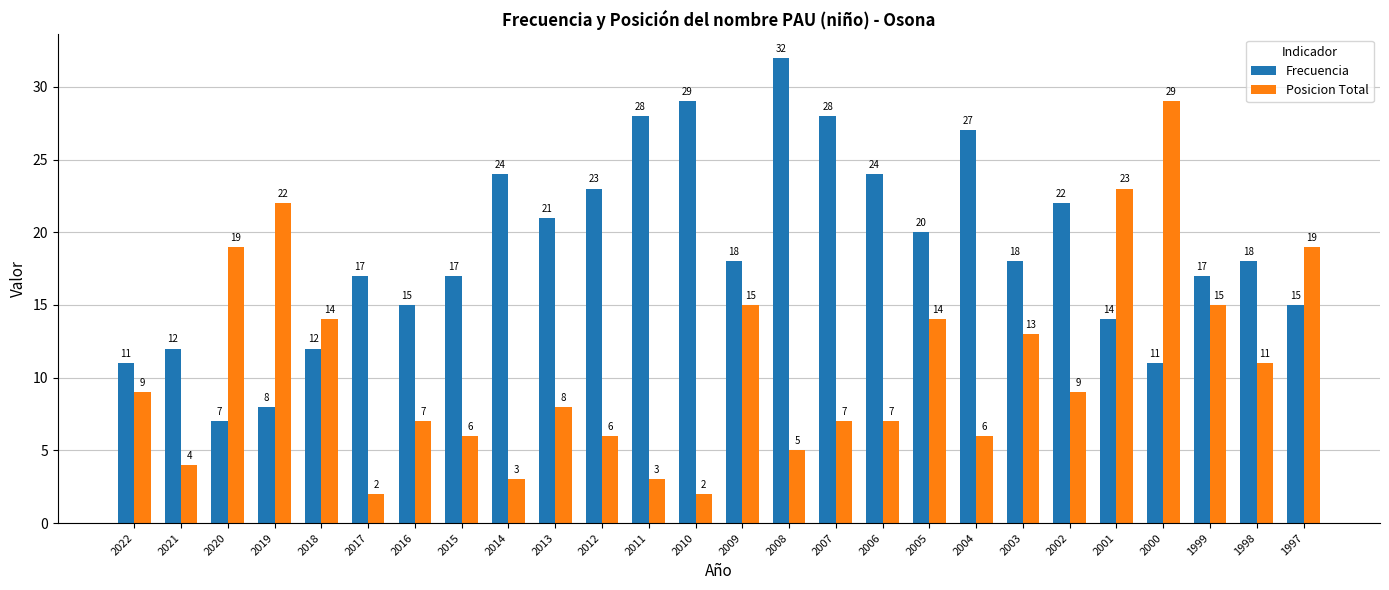

Which series has the largest total across all categories?

Frecuencia